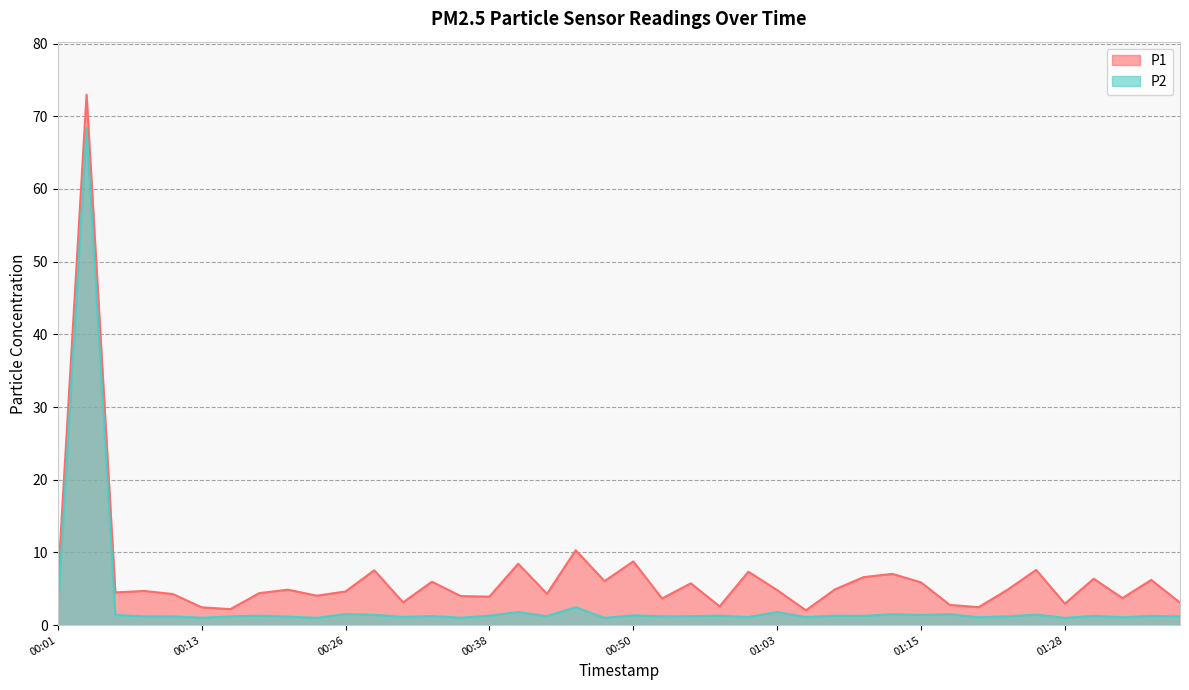

Count the number of categories in the chart.

40